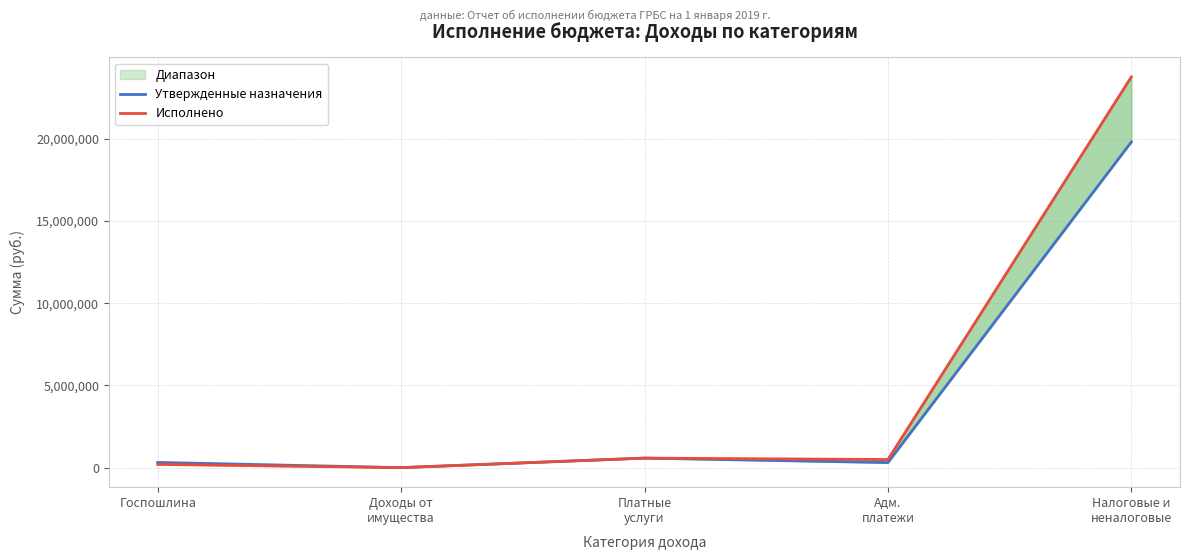

How many distinct data groups are displayed?

2